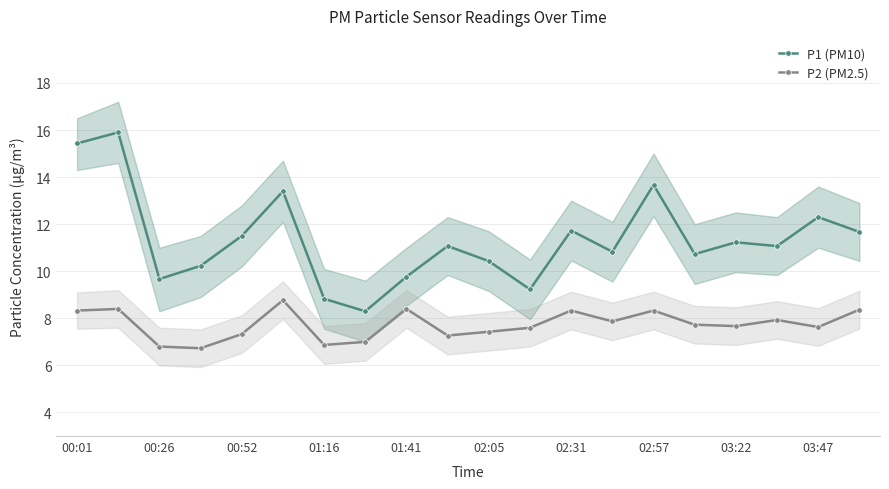

The P2 (PM2.5) series shows 8.3 at 00:01. True or false?

True